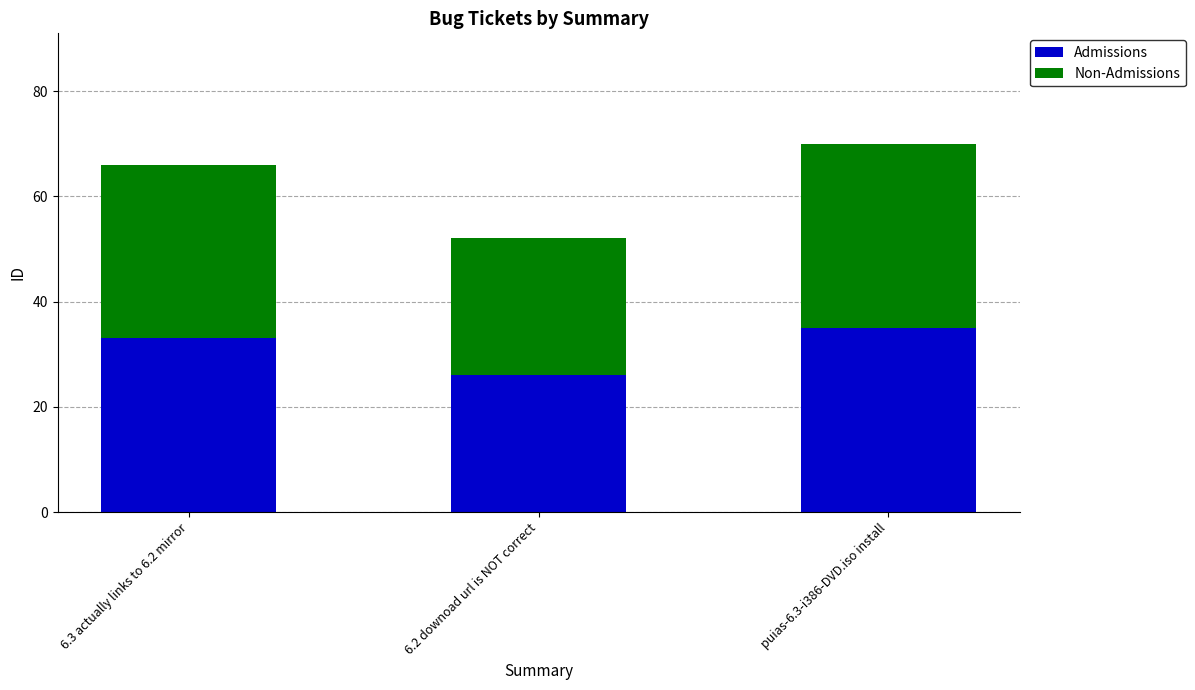

What is the total value across all series at 6.2 downoad url is NOT correct?

52